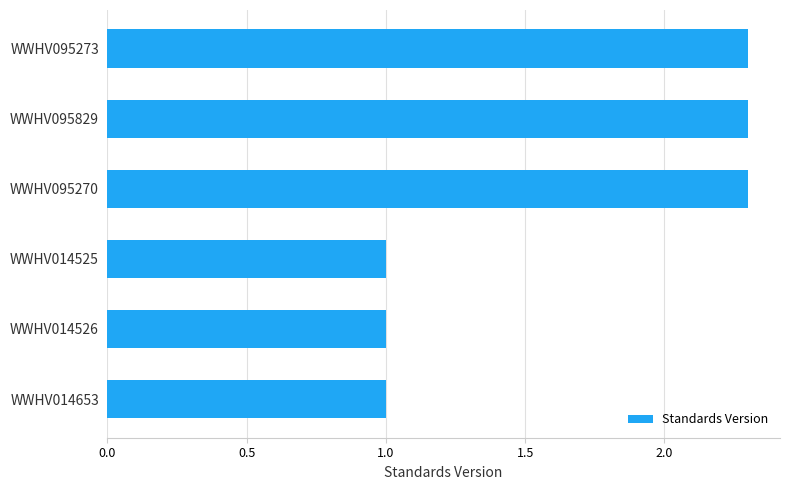

What is the difference between the values at WWHV014653 and WWHV095270?

1.3